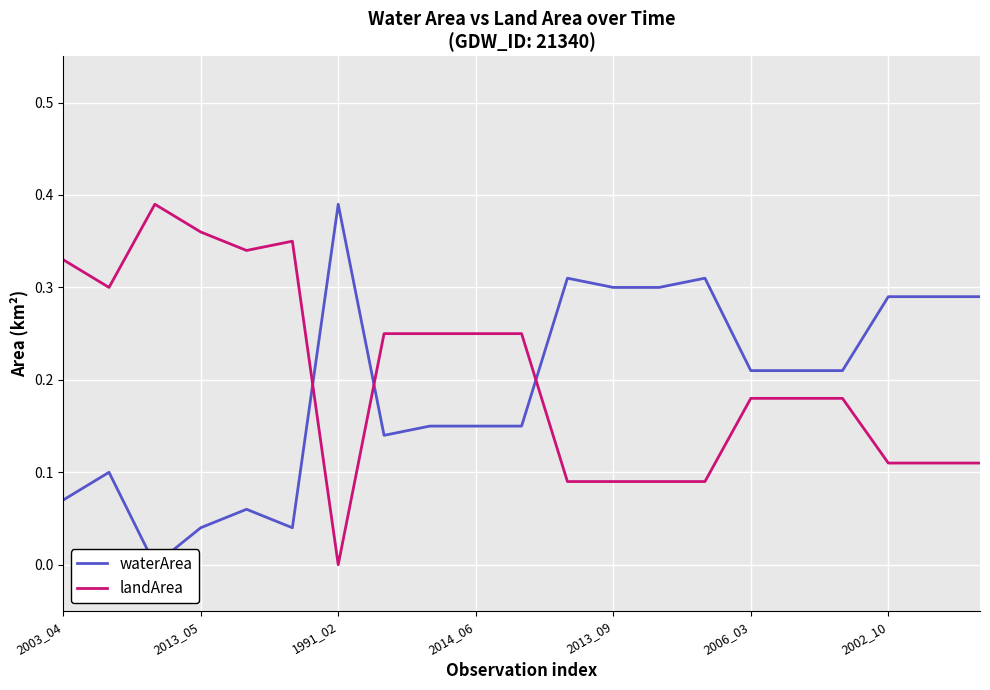

At how many categories does at least one series exceed 0?

21